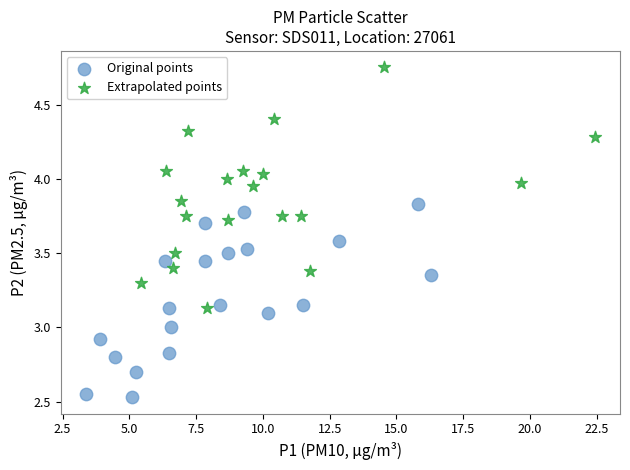

Which series has the widest spread of Y values?

Extrapolated points